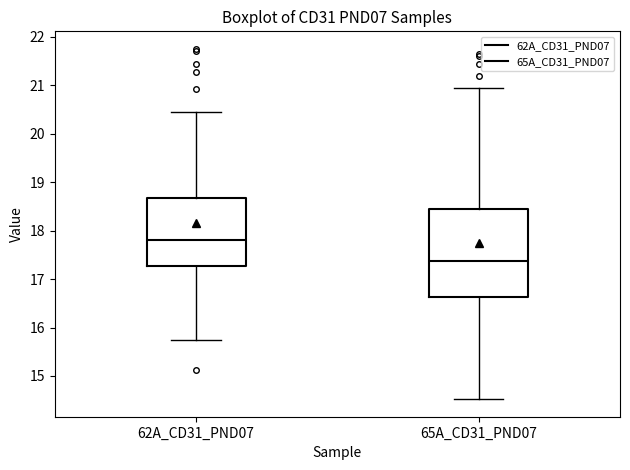

Comparing the boxes themselves (not the whiskers), which one is the tallest?

65A_CD31_PND07